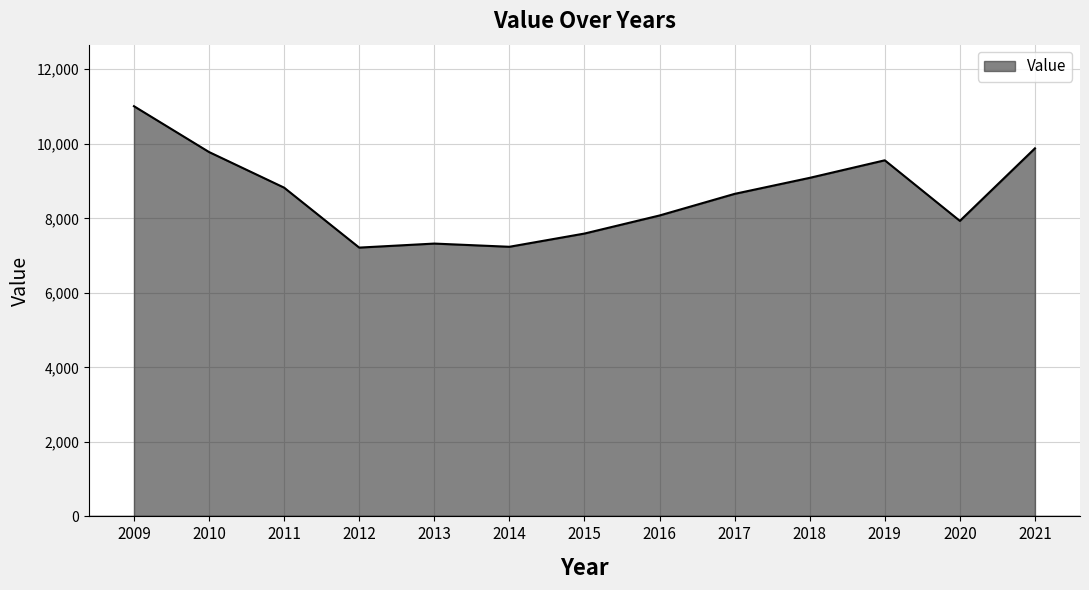

What value does the data have at 2018?

9086